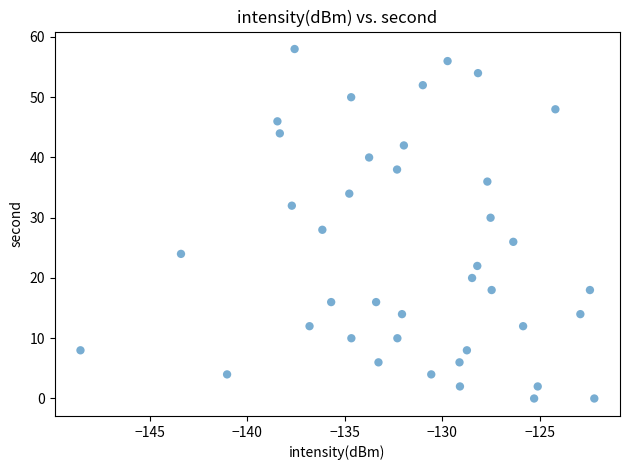

What is the range of Y values (max minus min)?

58